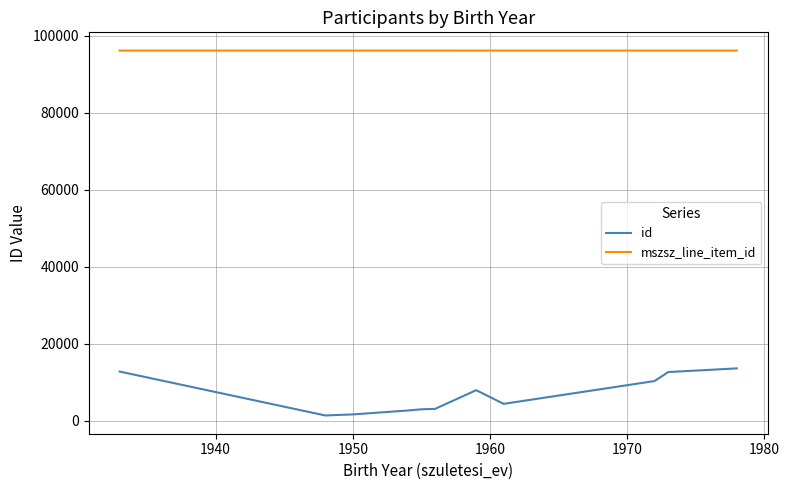

Which series has the largest range (max minus min)?

id